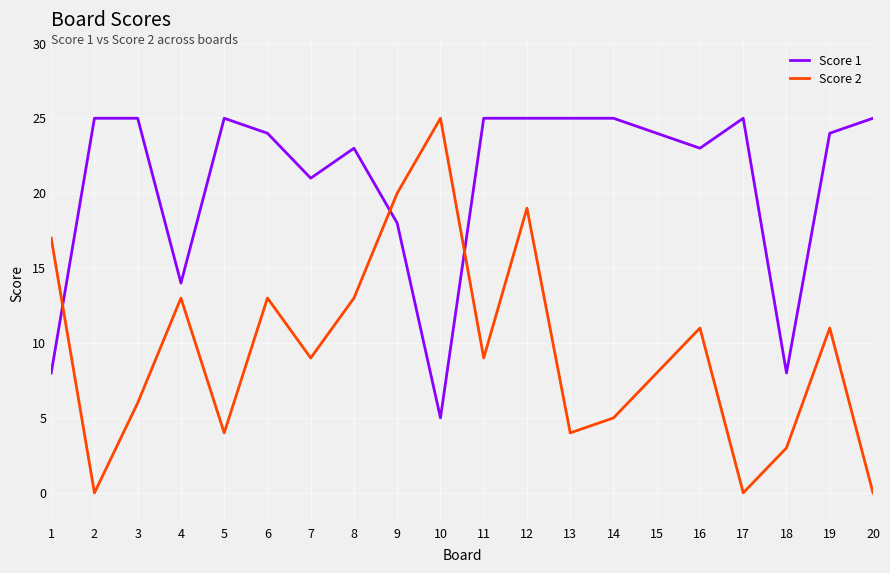

Reading left to right, transcribe all the data shown in this chart.

Score 1: 8	25	25	14	25	24	21	23	18	5	25	25	25	25	24	23	25	8	24	25
Score 2: 17	0	6	13	4	13	9	13	20	25	9	19	4	5	8	11	0	3	11	0